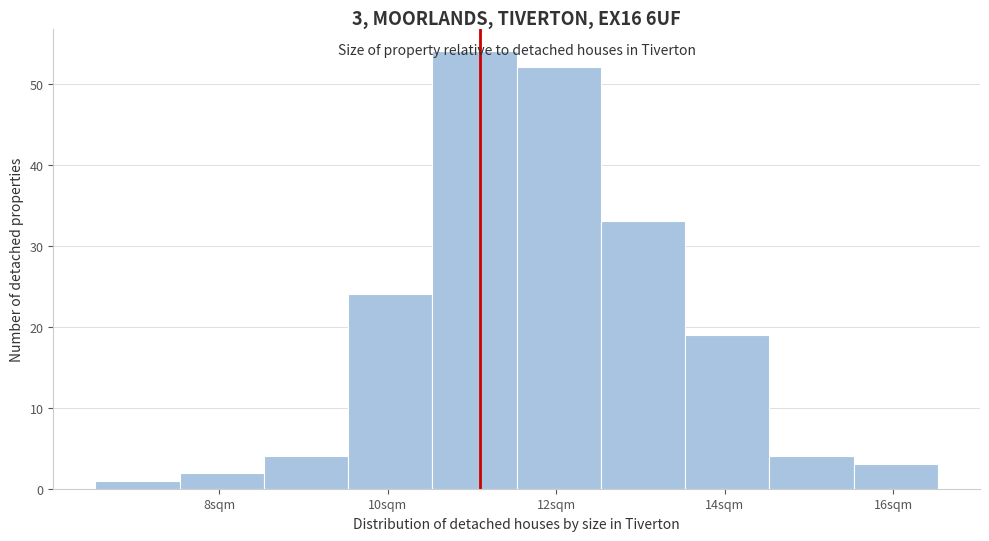

Which range on the x-axis has the tallest bar?

10.6 to 11.6